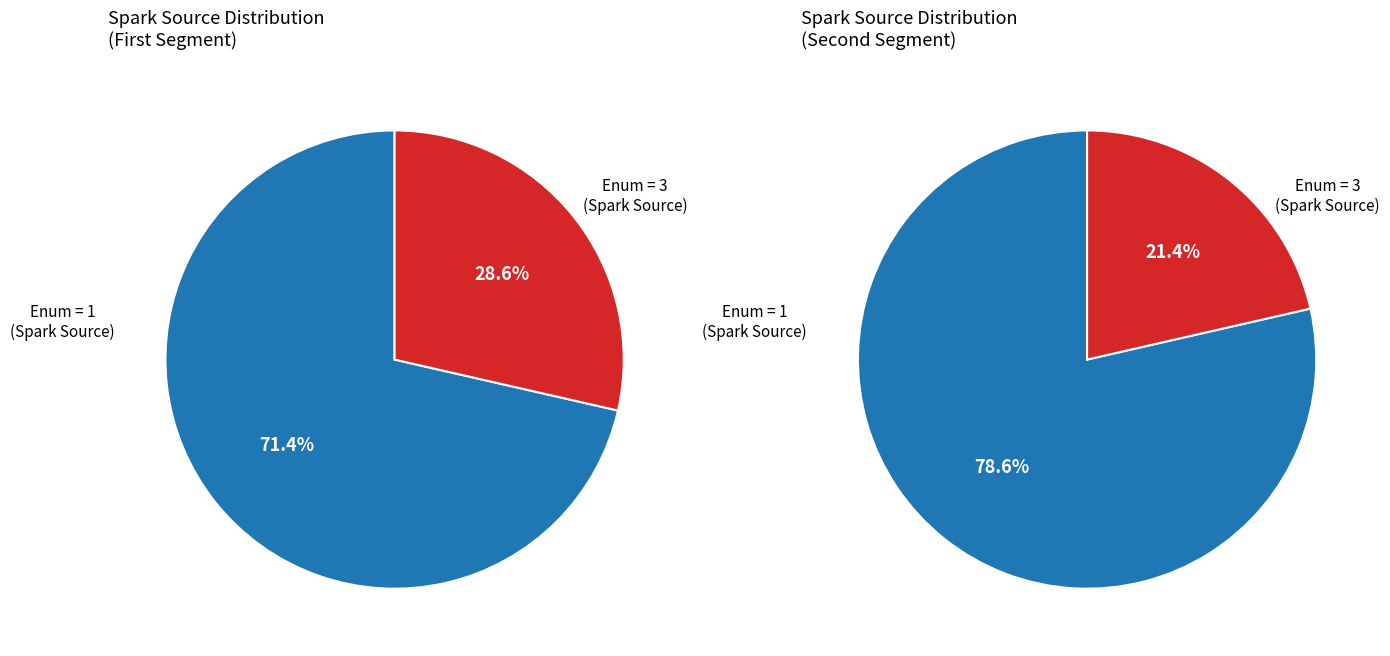

True or false: Spark Source 3 accounts for 4% of the total.

False